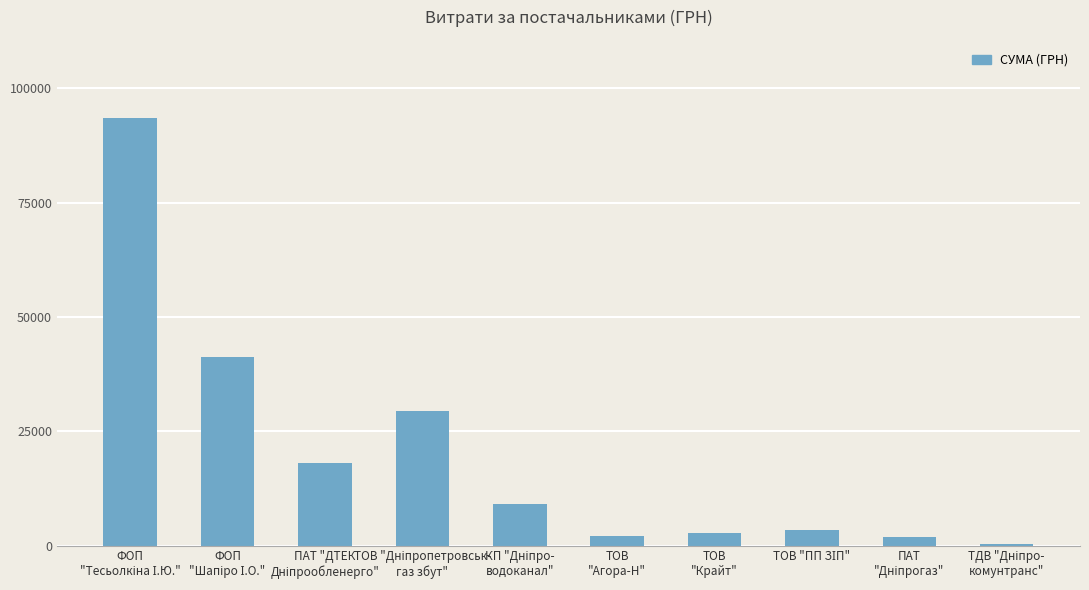

Are the bars grouped side by side (vs. stacked)?

No